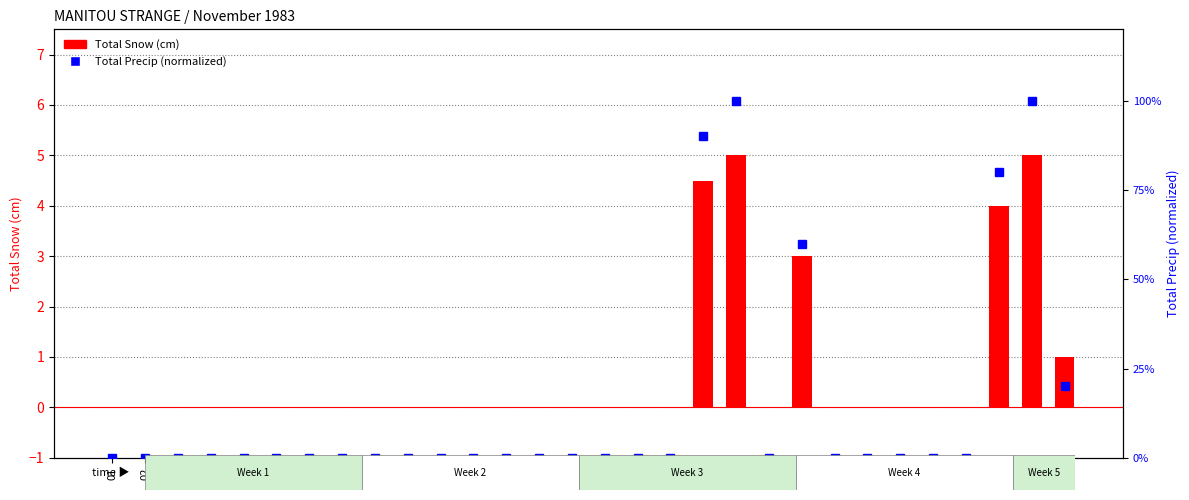

Between 23 and 26, which series saw the biggest shift?

Total Snow (cm)